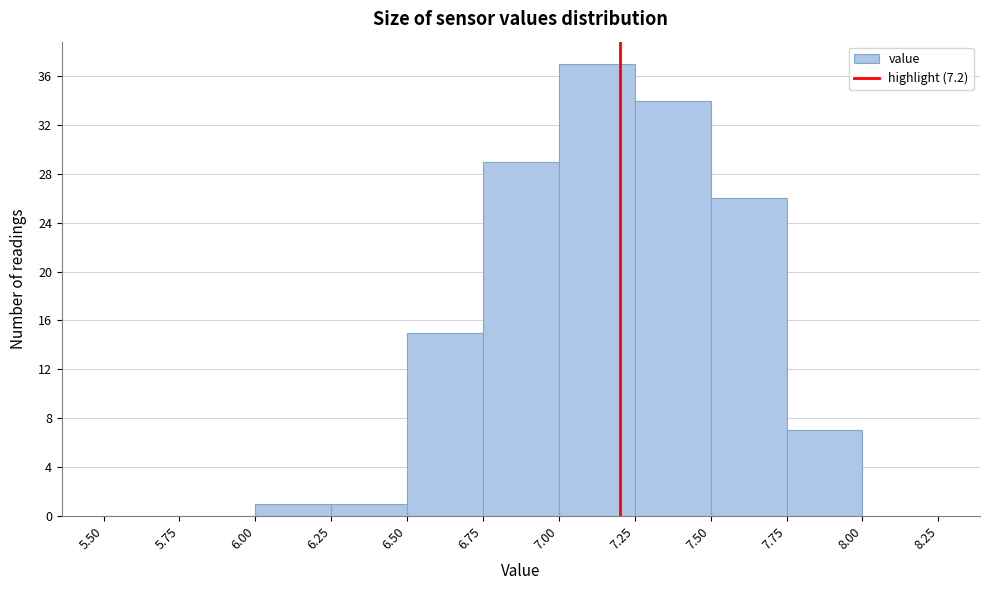

Which range on the x-axis has the tallest bar?

7.00 to 7.25